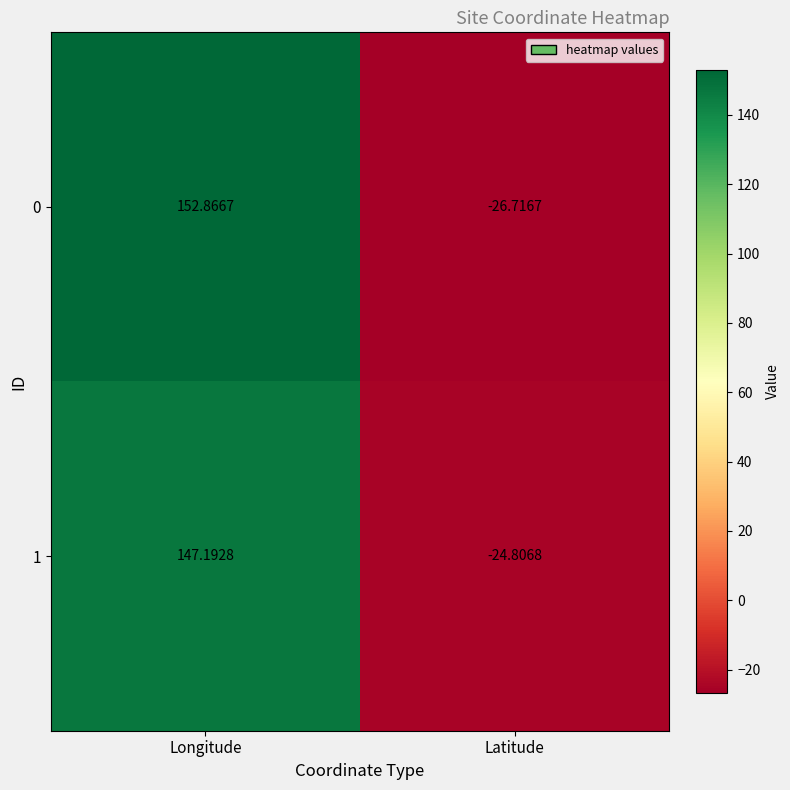

How many negative values does the 1 series have?

1